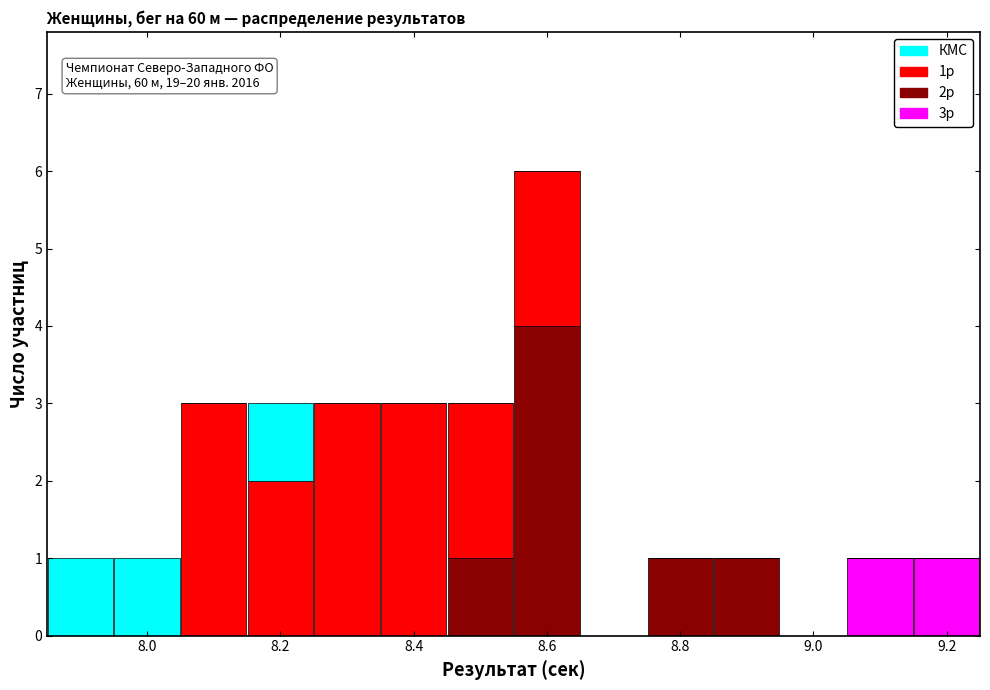

Which range on the x-axis has the tallest stacked bar (by total height)?

8.55 to 8.65